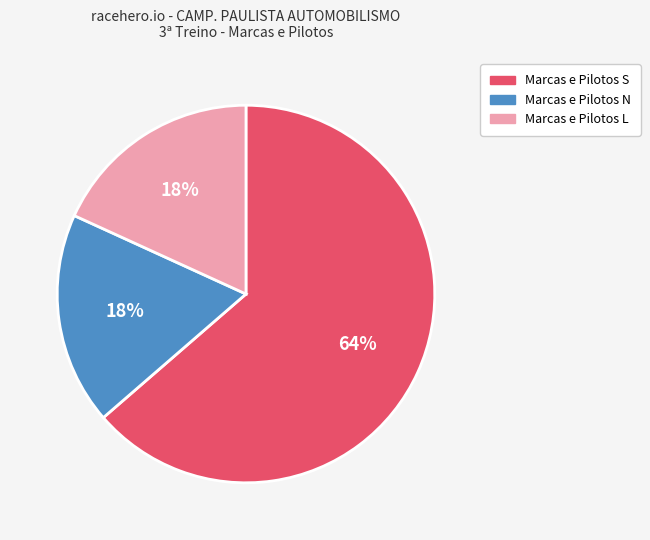

What is the largest slice in the pie chart?

Marcas e Pilotos S